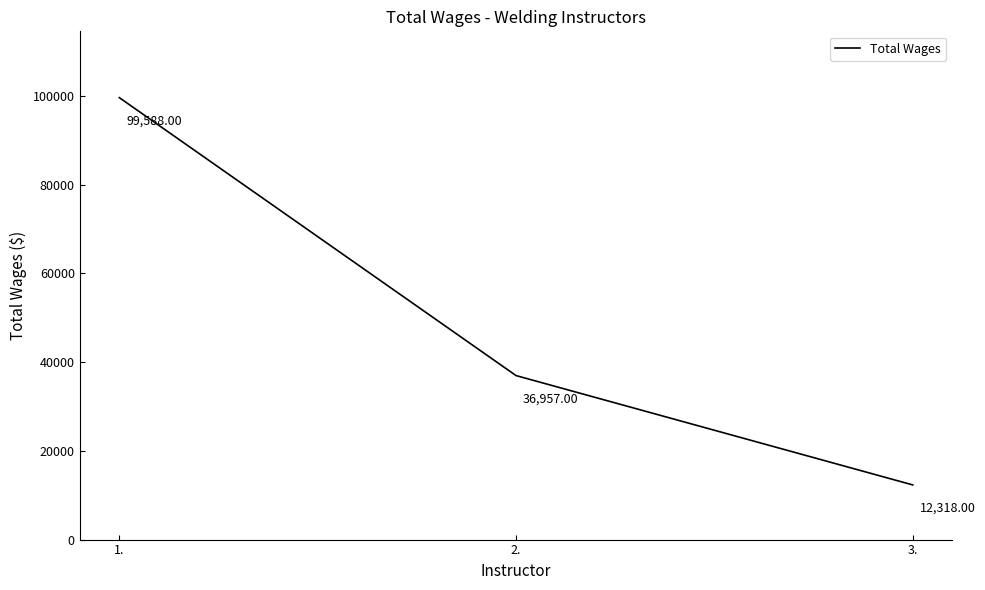

Count the values in the range 12318 to 99588.

3